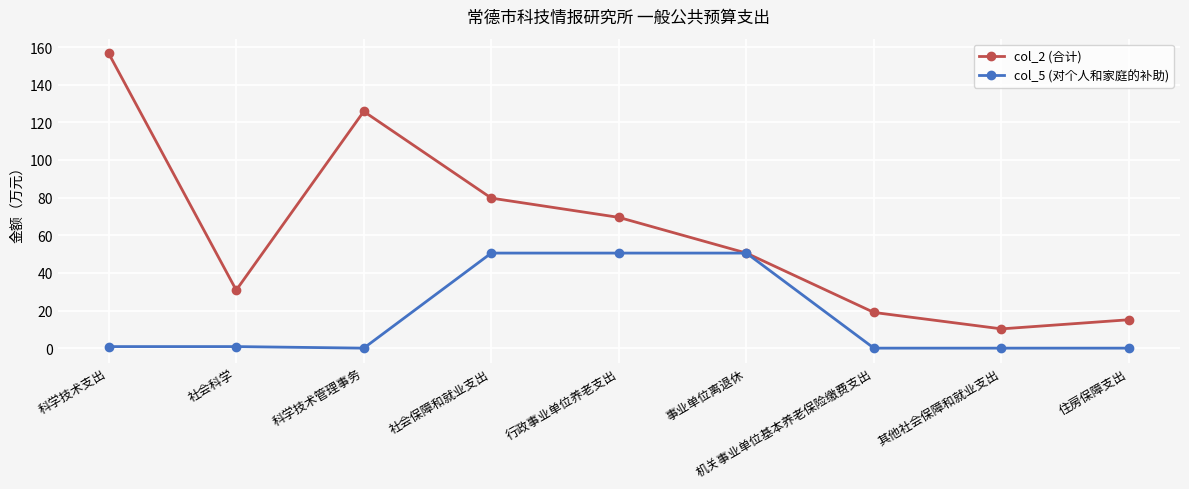

How many lines are shown in the chart?

2